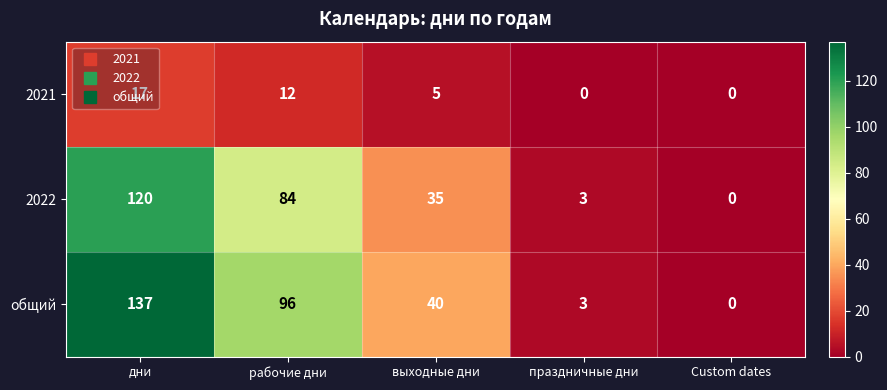

Which category has the lowest value in the общий series?

Custom dates